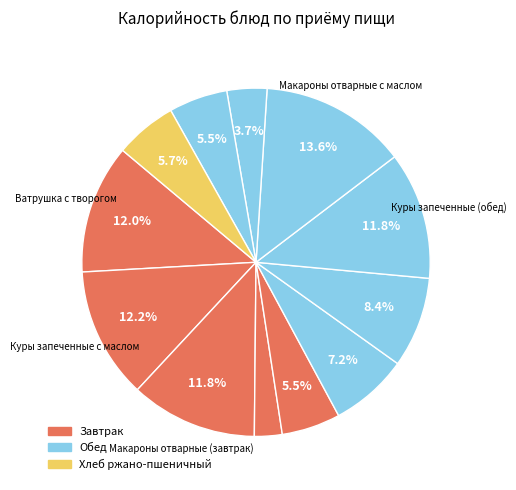

To the nearest percent, what is the average slice percentage?

8%